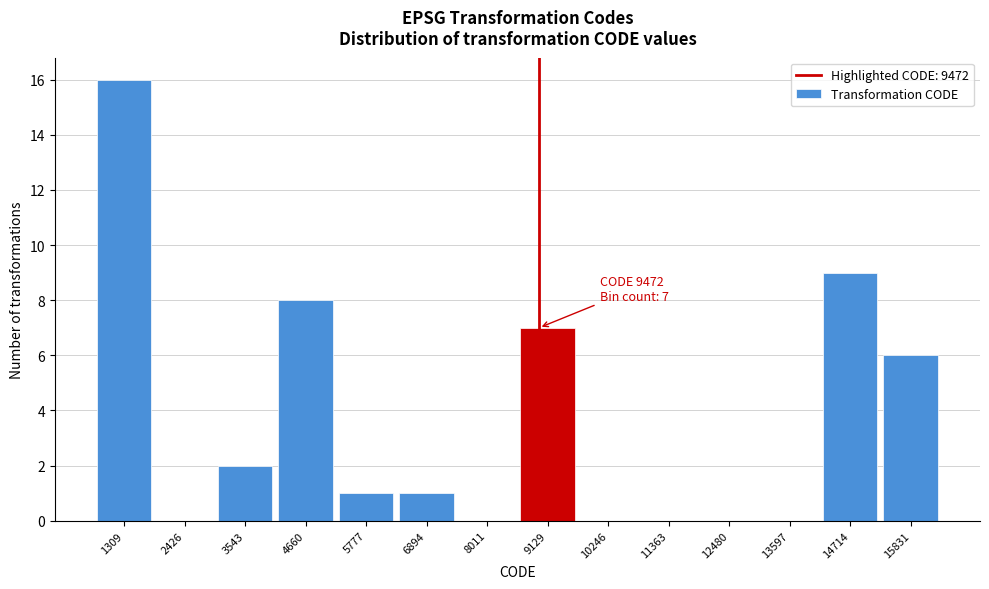

Reading left to right, list all the values displayed in this chart.

1309=16	2426=0	3543=2	4660=8	5777=1	6894=1	8011=0	9129=7	10246=0	11363=0	12480=0	13597=0	14714=9	15831=6